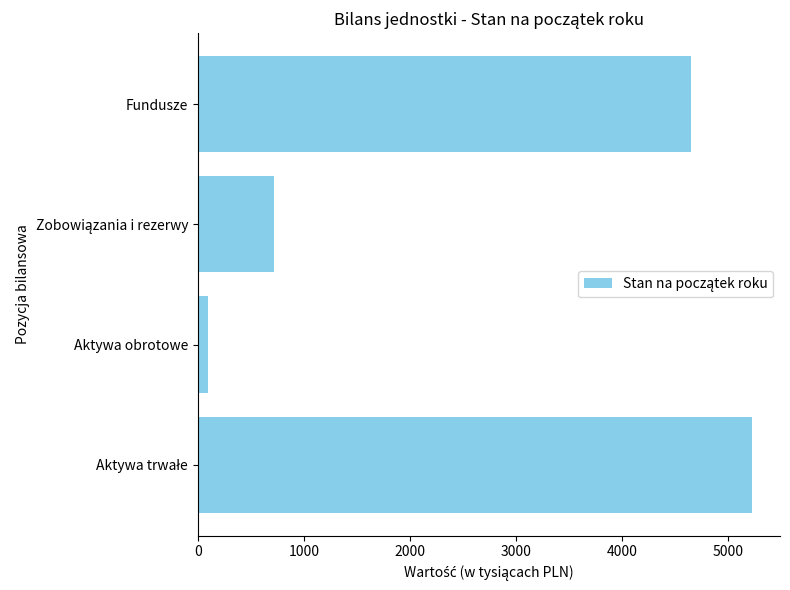

What is the greatest value displayed?

5227.5